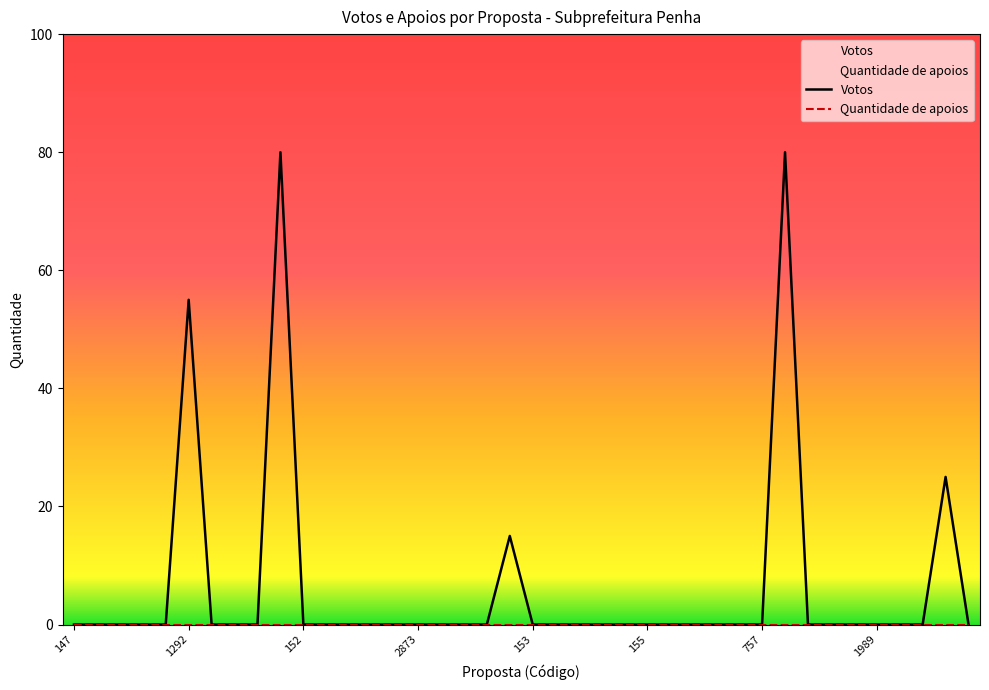

Which series has the largest range (max minus min)?

Votos